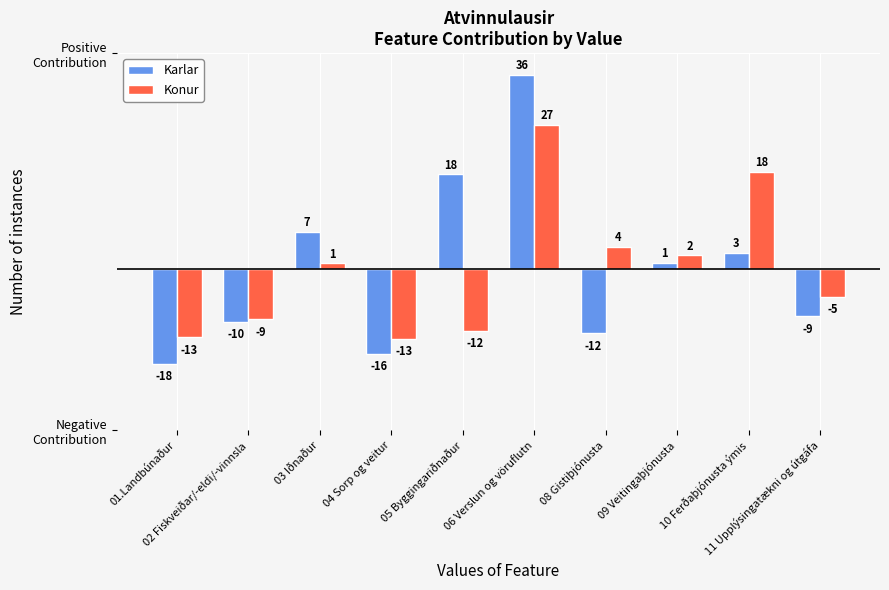

What is the approximate value of Konur at 06 Verslun og vöruflutn?

266.5